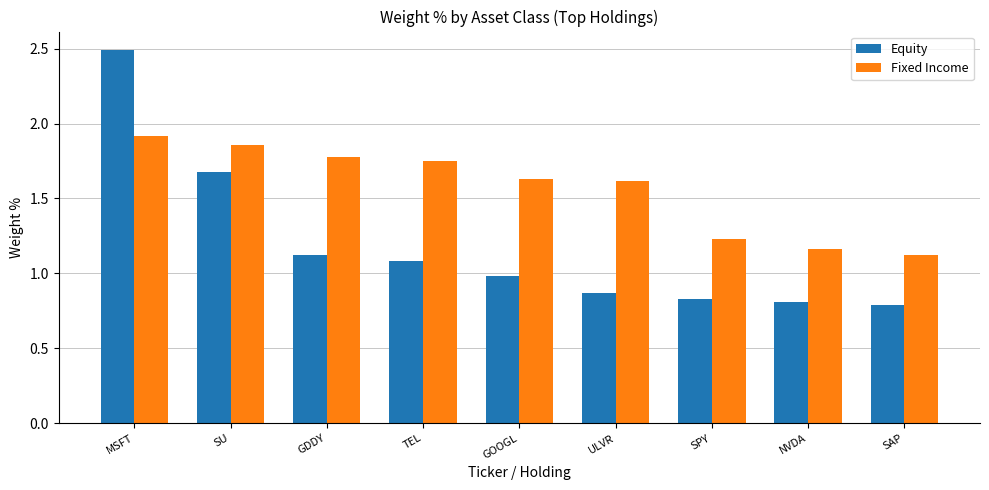

List the series in order of their peak value, lowest first.

Fixed Income, Equity